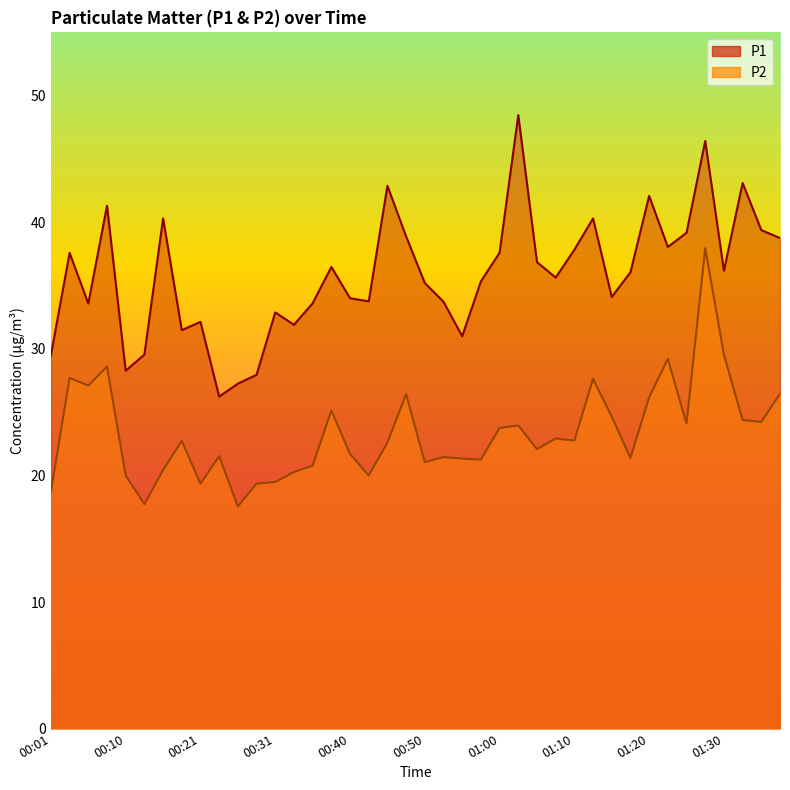

The value of P2 (line) at 01:00 is 23.8. True or false?

True